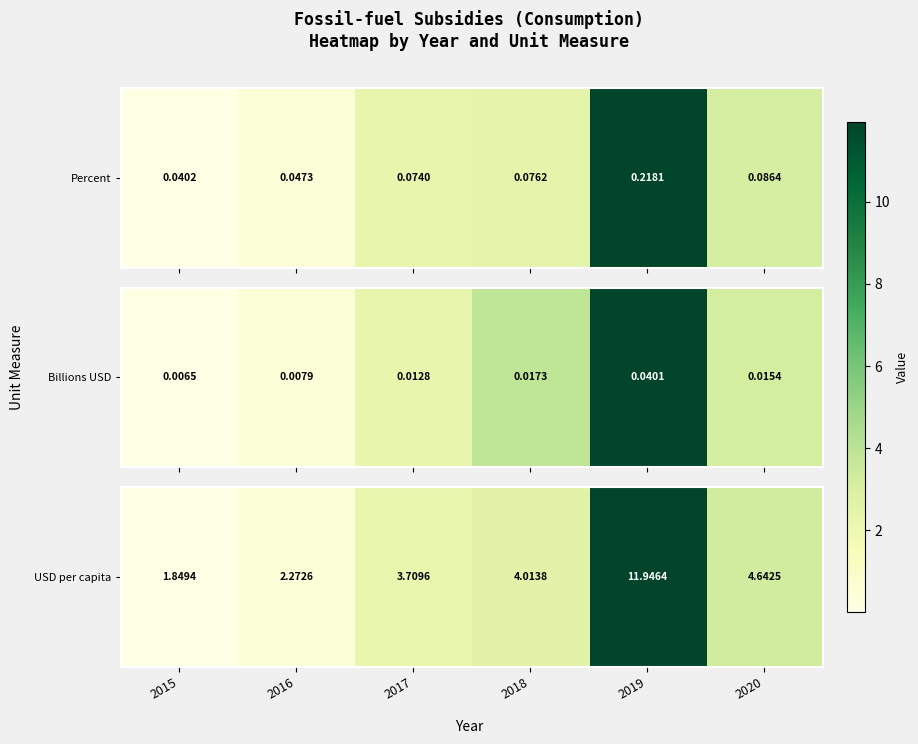

Between 2019 and 2020, which is larger?

2019